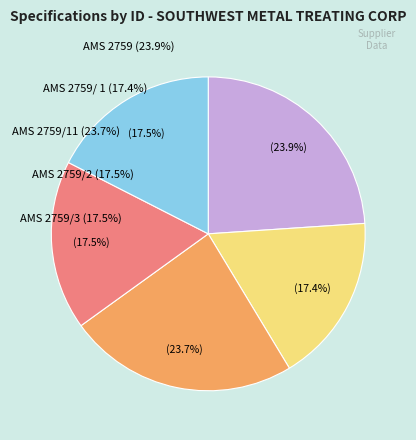

How many segments does this pie chart have?

5